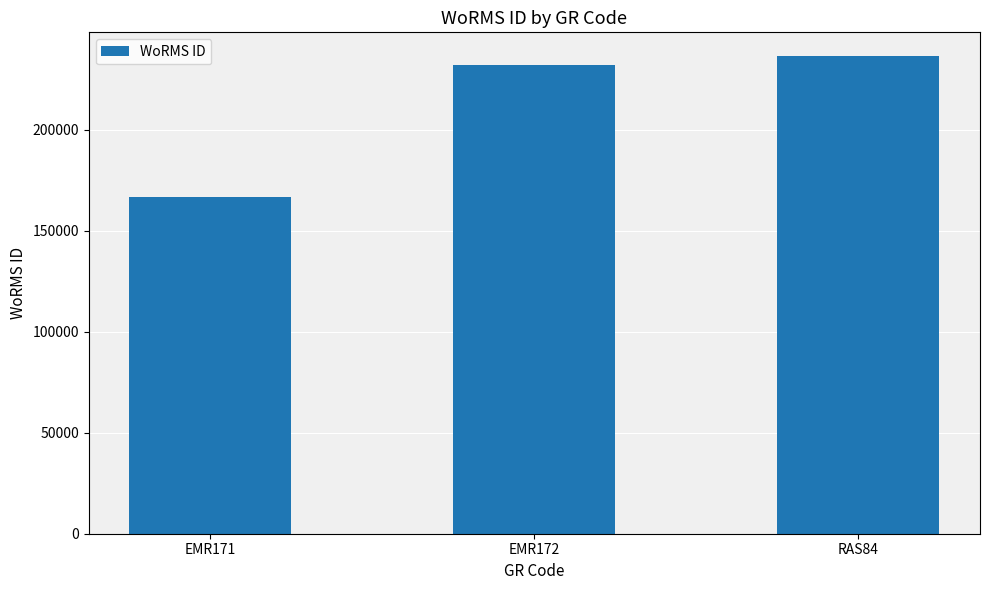

Reading left to right, what are all the values shown in this chart?

EMR171=166496	EMR172=231816	RAS84=236331